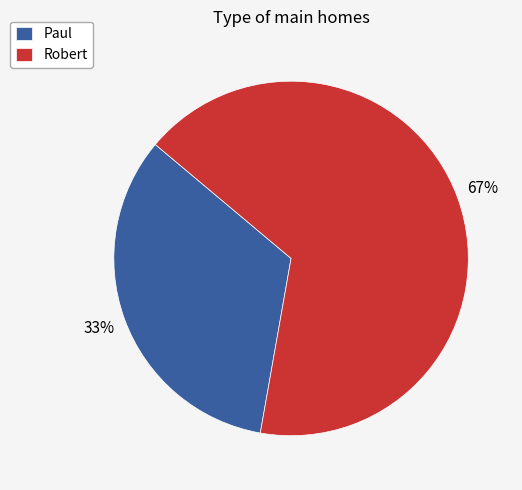

To the nearest percent, what is the average slice percentage?

50%